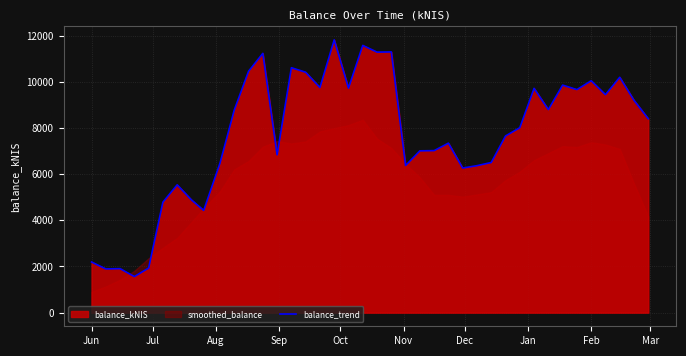

What is the highest value of the balance_trend series?

11819.3